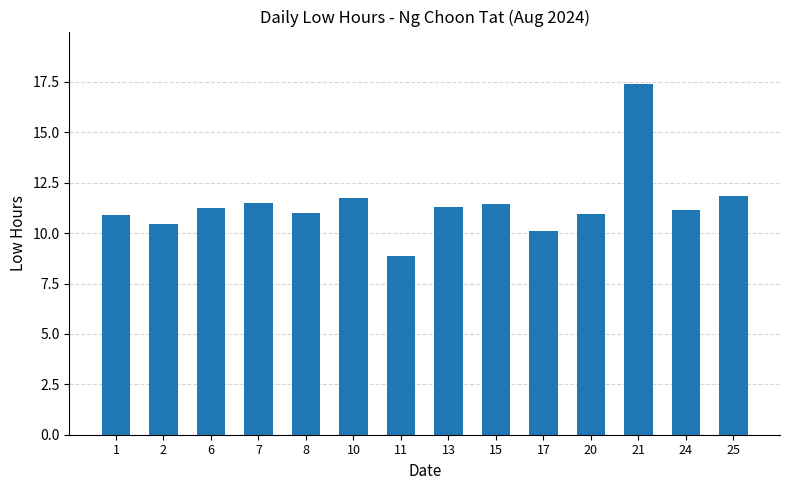

At which category does the chart reach its peak across all series?

21